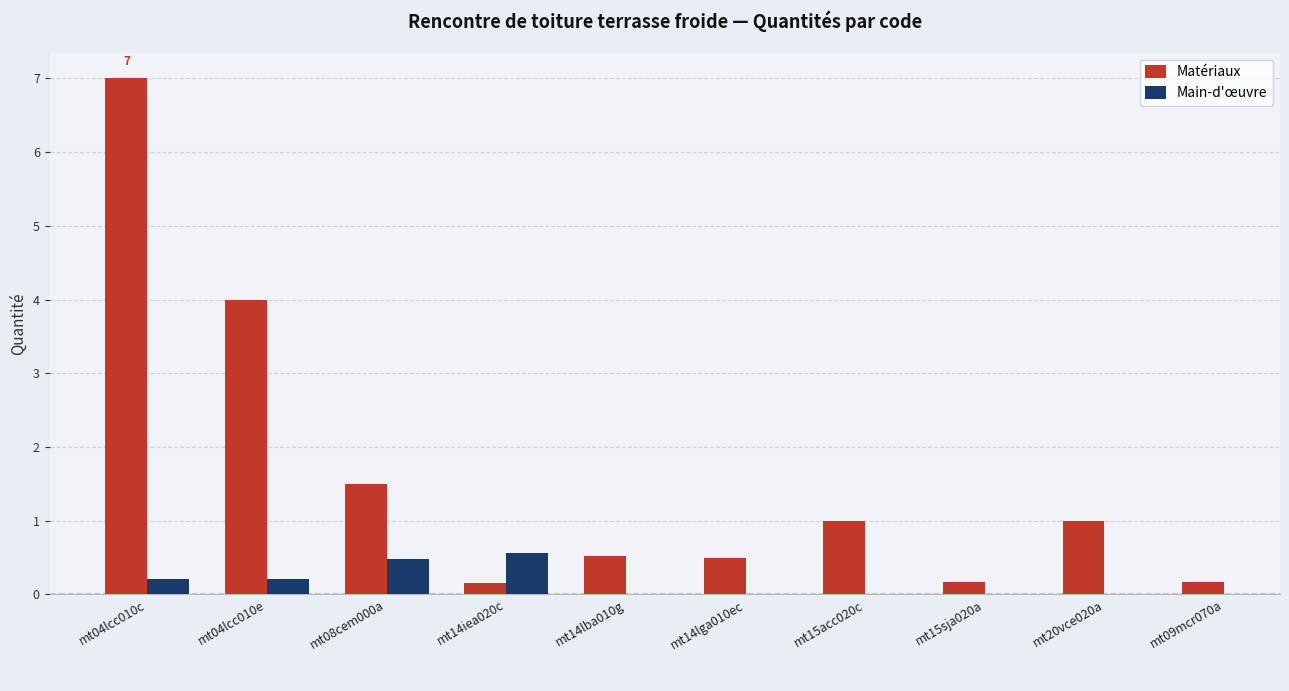

List the series in order of their peak value, highest first.

Matériaux, Main-d'œuvre